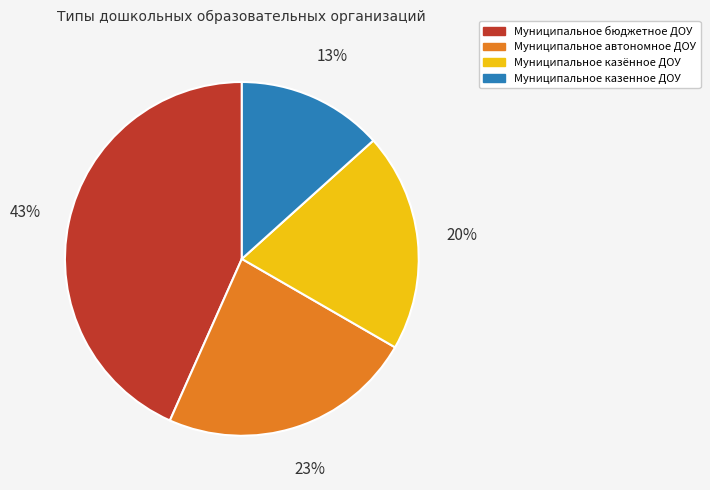

True or false: Муниципальное казенное ДОУ accounts for 13% of the total.

True